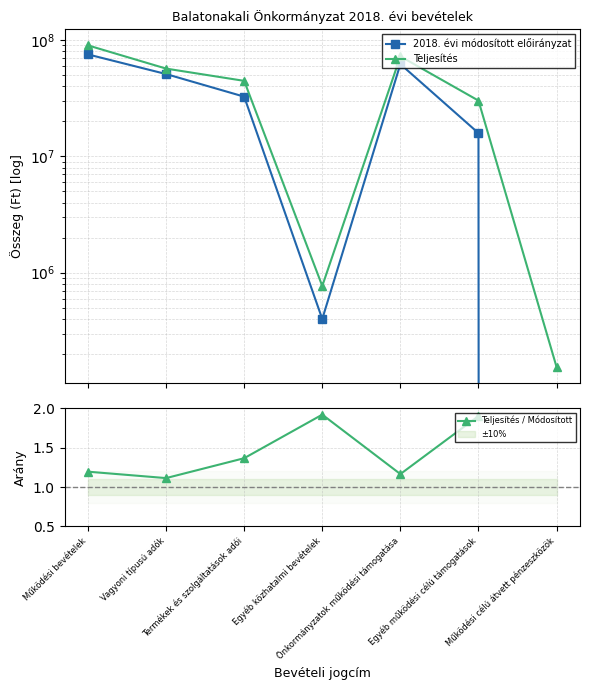

True or false: Teljesítés / Módosított and 2018. évi módosított előirányzat intersect in this chart.

False